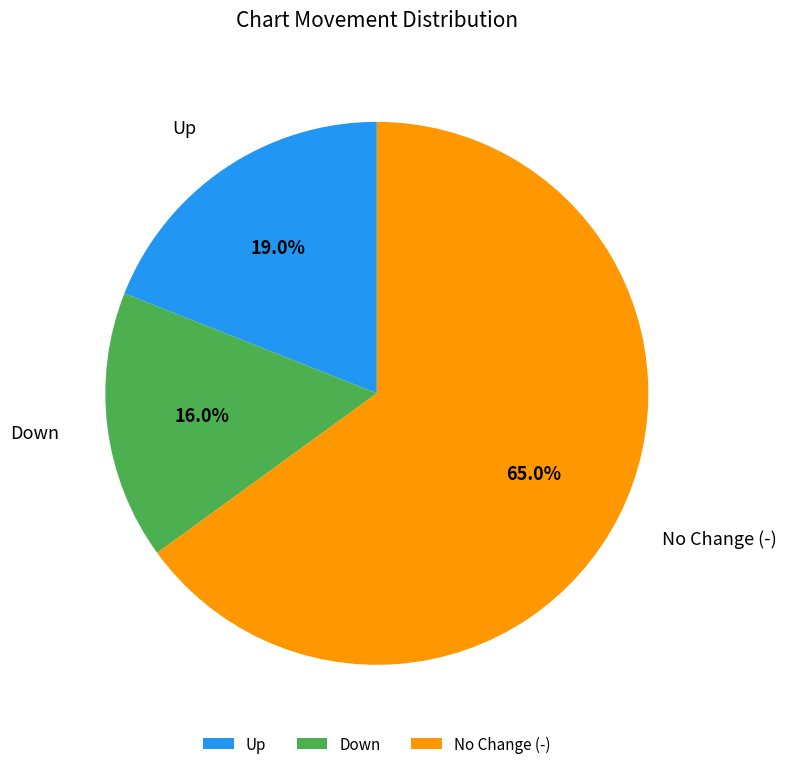

Is the sum of No Change (-) and Up greater than half?

Yes